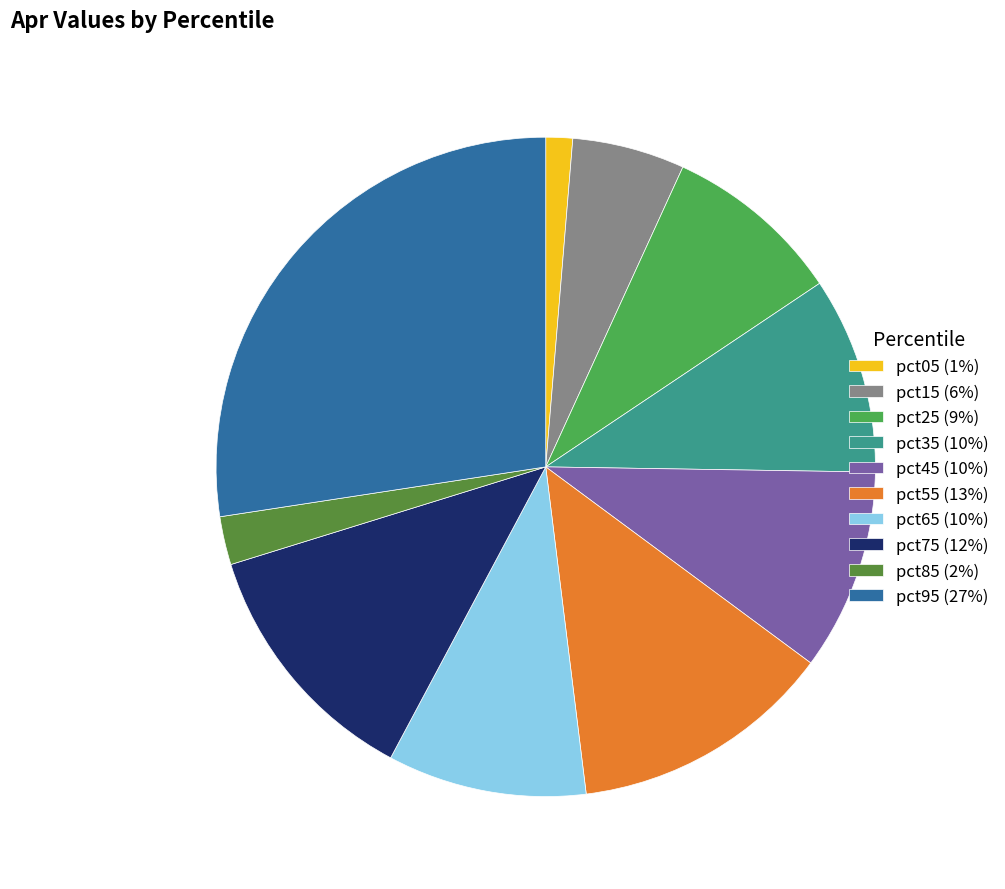

The pct65 slice represents 4% of the pie. True or false?

False